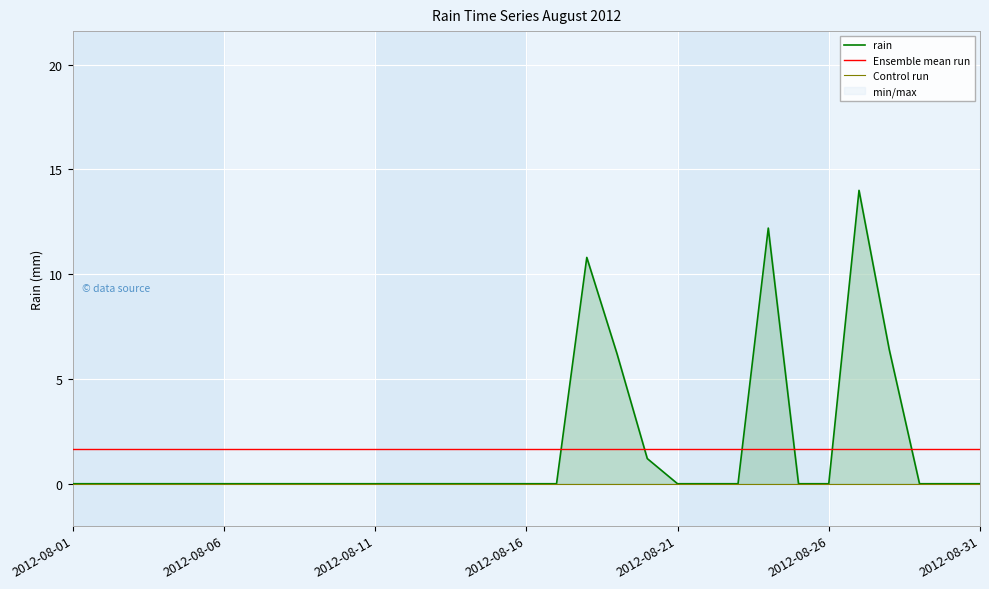

Which label corresponds to the largest value in the chart?

2012-08-27